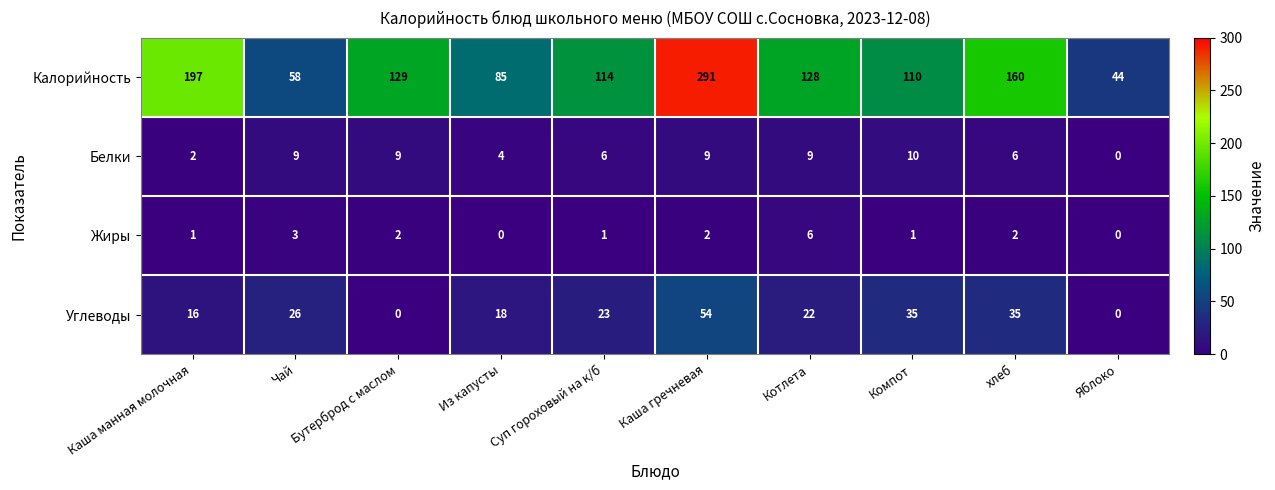

The Углеводы series shows 31 at Из капусты. True or false?

False